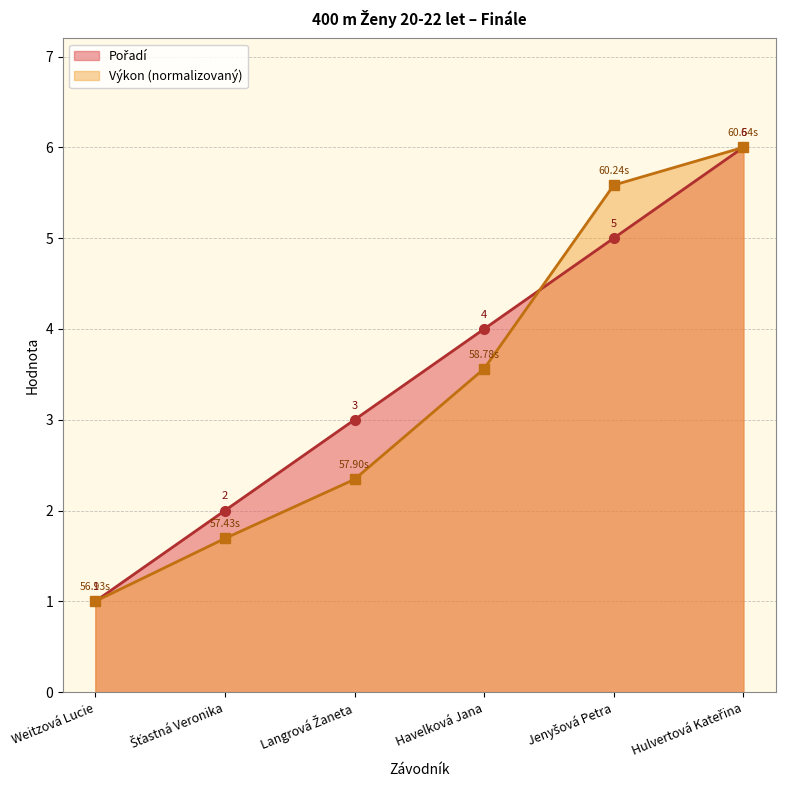

What is the lowest value of the Výkon series?

1.0